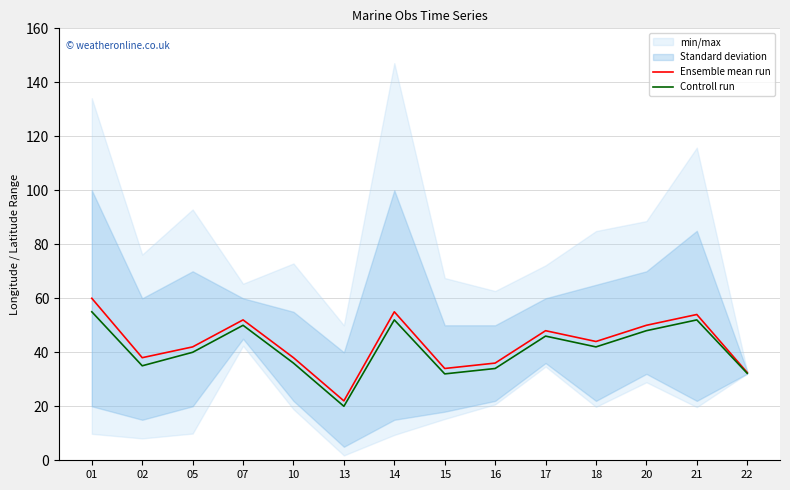

Reading left to right, extract all data points from this chart.

Ensemble mean run: 60.0	38.0	42.0	52.0	38.0	22.0	55.0	34.0	36.0	48.0	44.0	50.0	54.0	32.5
Controll run: 55.0	35.0	40.0	50.0	36.0	20.0	52.0	32.0	34.0	46.0	42.0	48.0	52.0	32.2